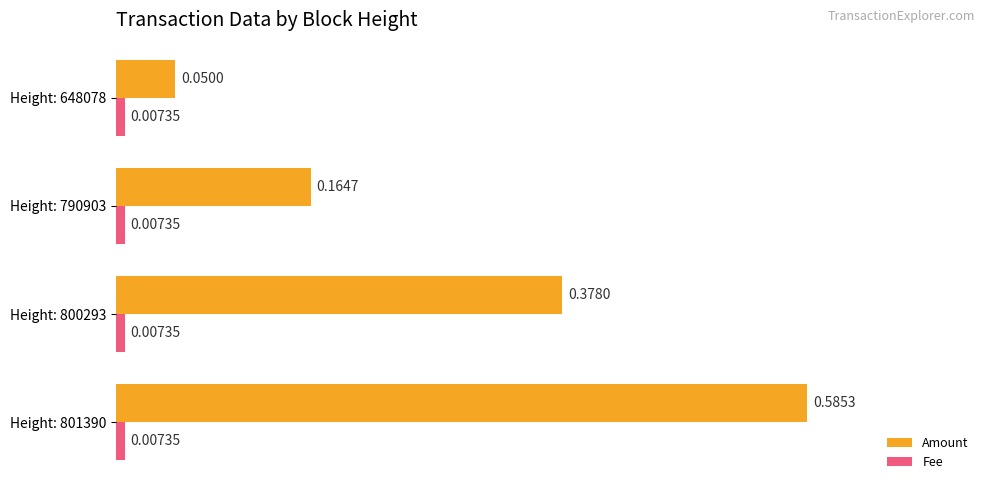

Rank the series by their average value, from lowest to highest.

Fee, Amount